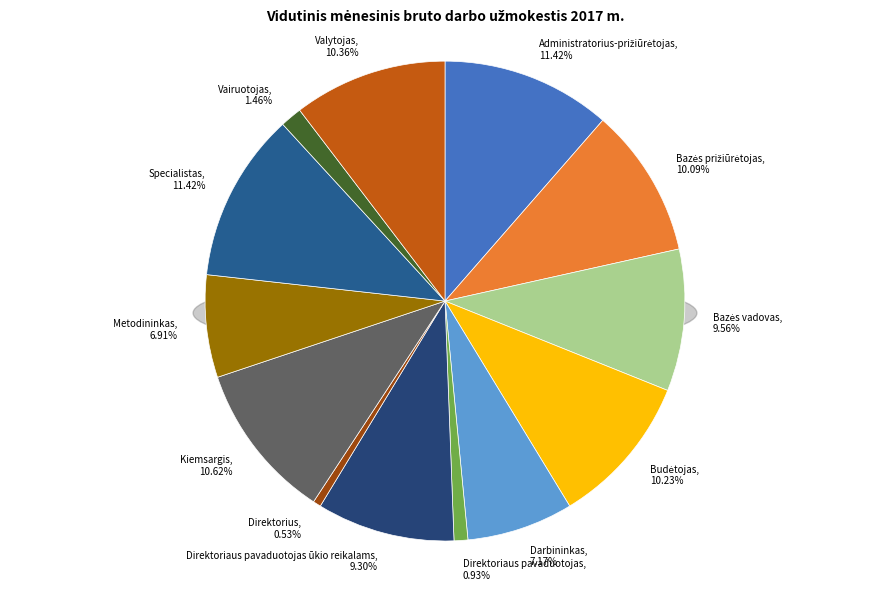

Count the number of slices in the pie.

13